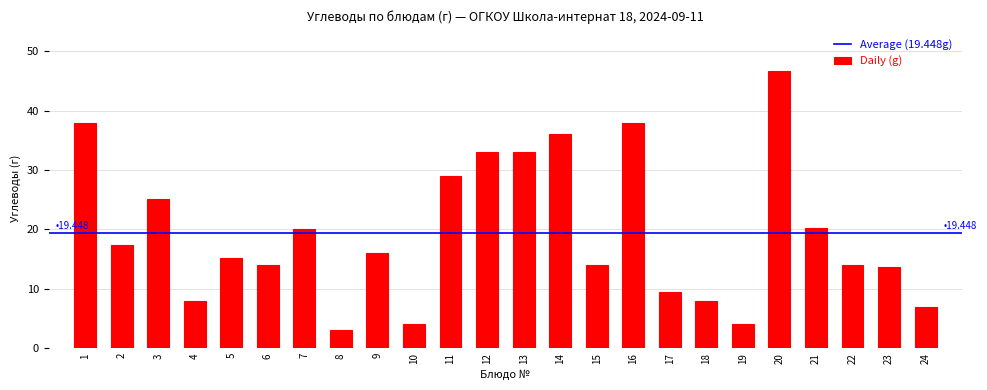

What is the ratio of the value at 12 to the value at 23?

2.4